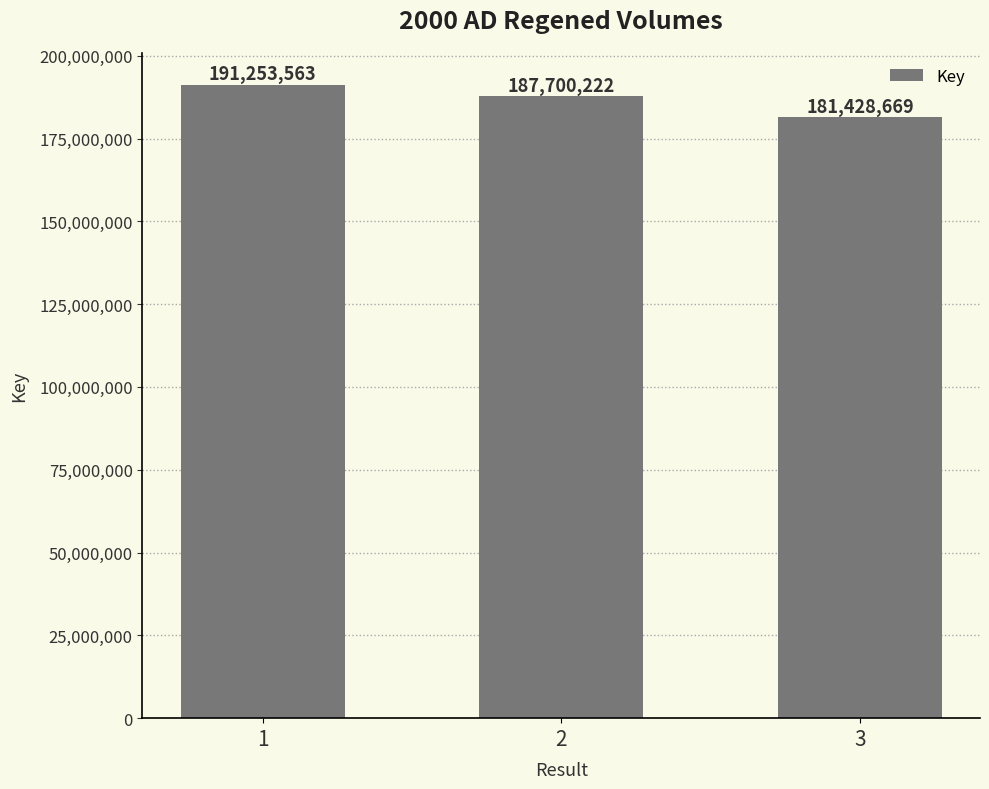

How many distinct data groups are displayed?

1